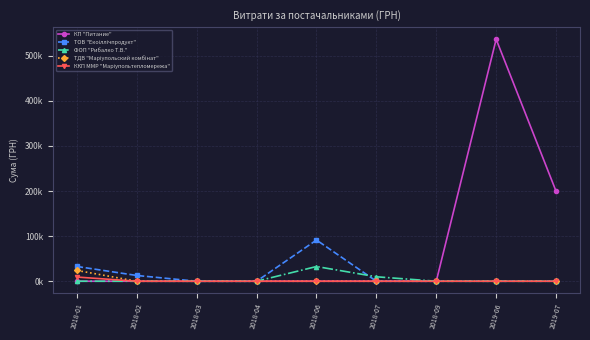

Does the chart have visible grid lines?

Yes